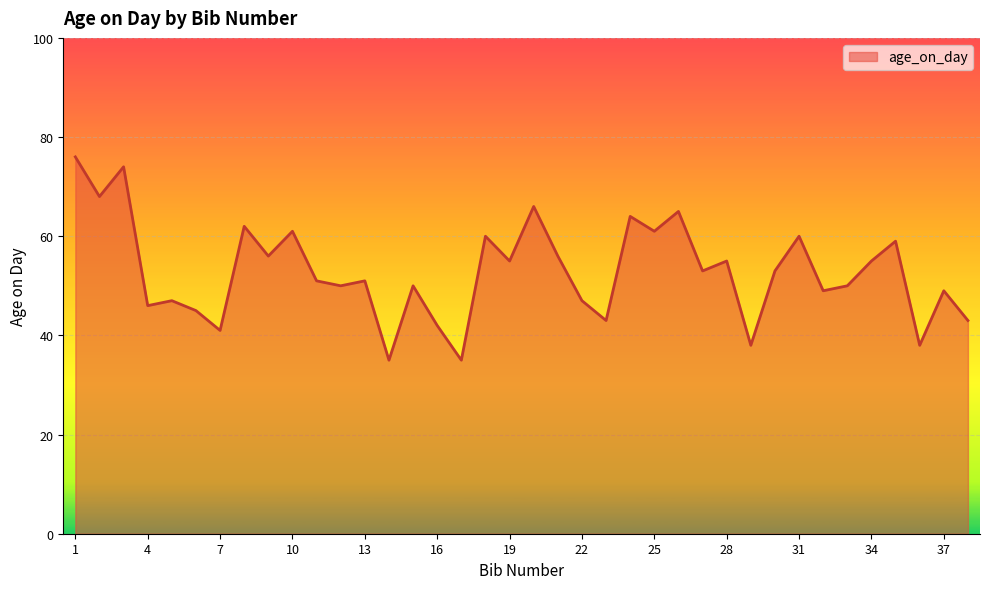

What is the smallest value displayed?

35